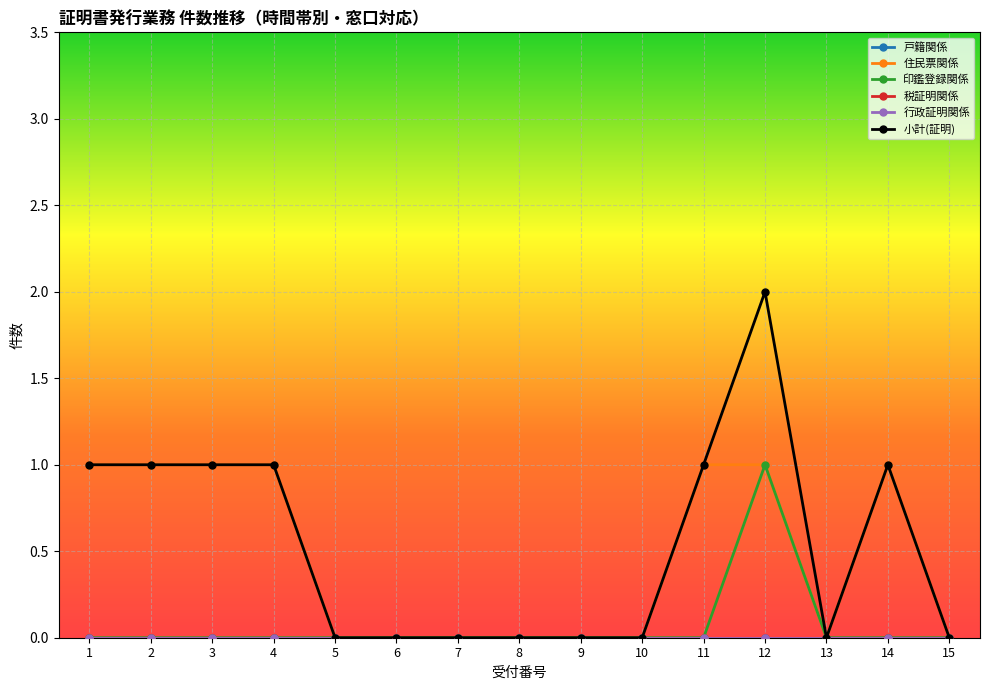

Is this an area chart (filled region under the line)?

No